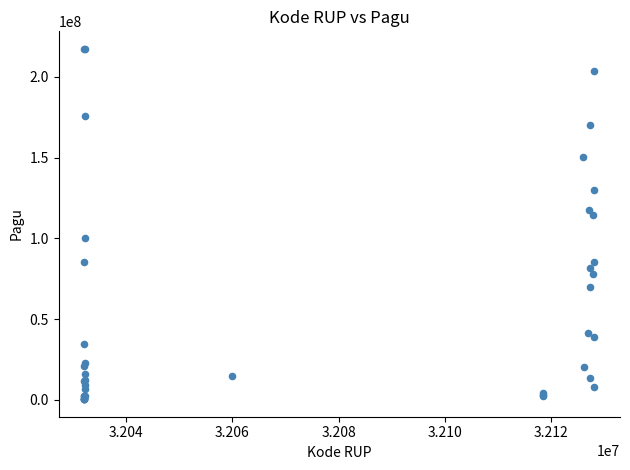

What Y value in the scatter plot is closest to 108830000?

114296000